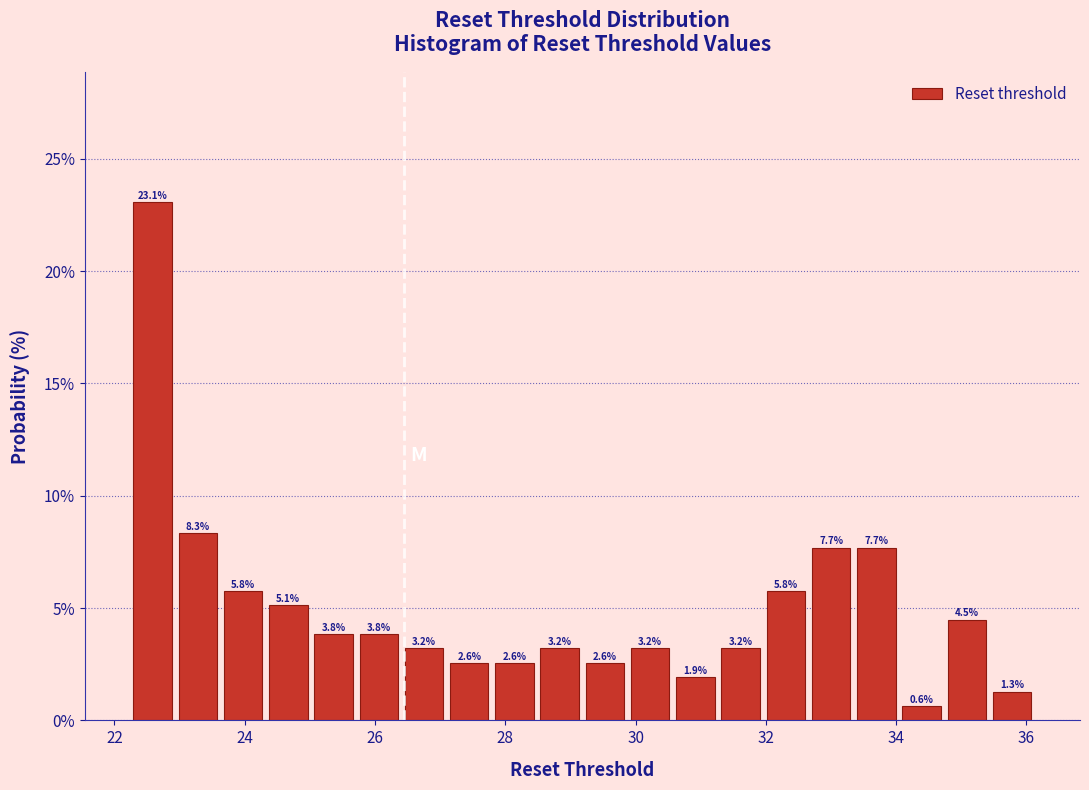

Read against the x-axis, roughly where is the centre of the tallest bar?

22.6